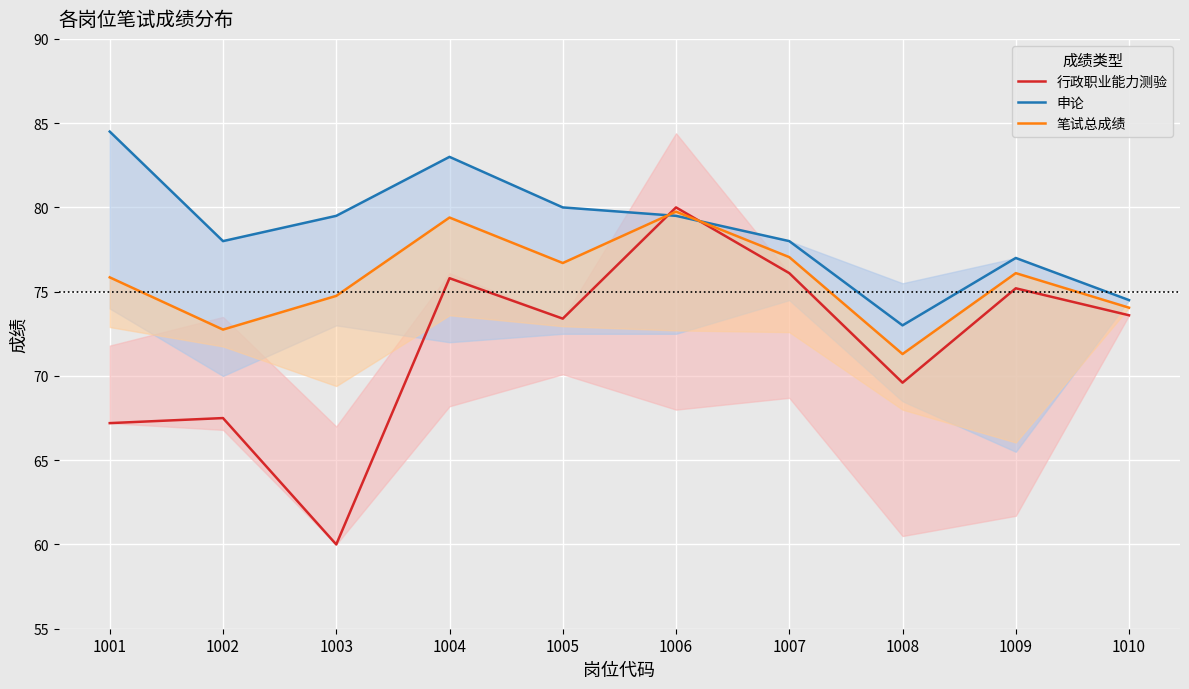

At which category does 行政职业能力测验 reach its first local valley?

1003